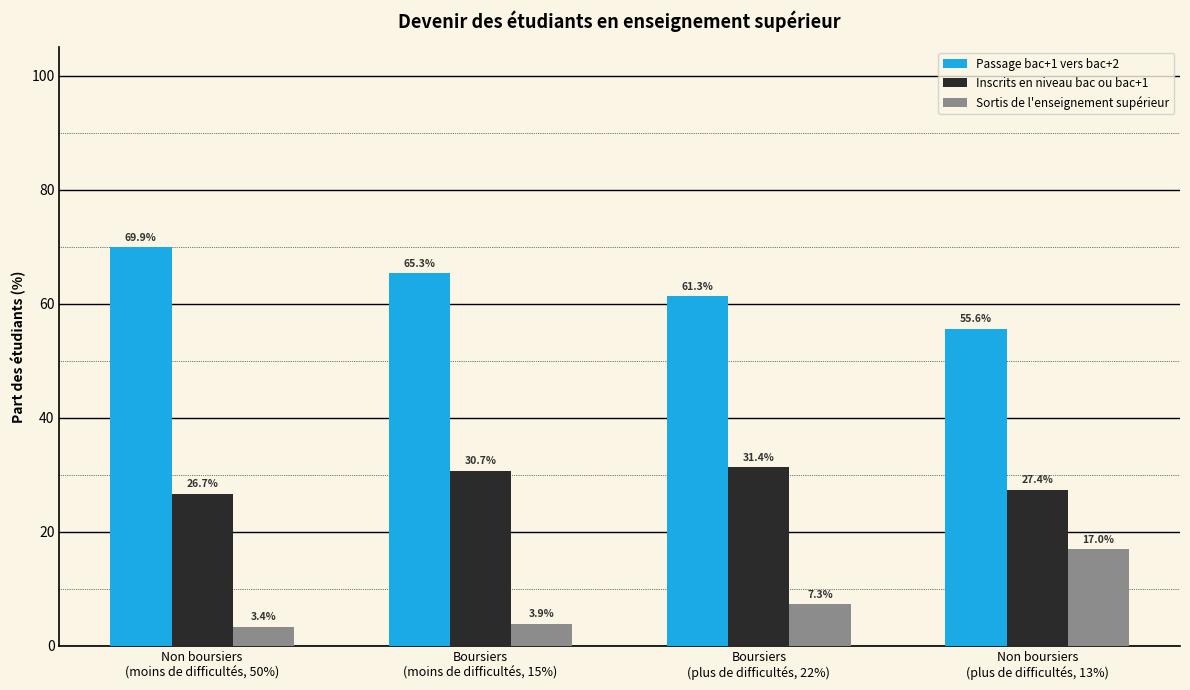

What is the highest value of the Passage bac+1 vers bac+2 series?

69.9